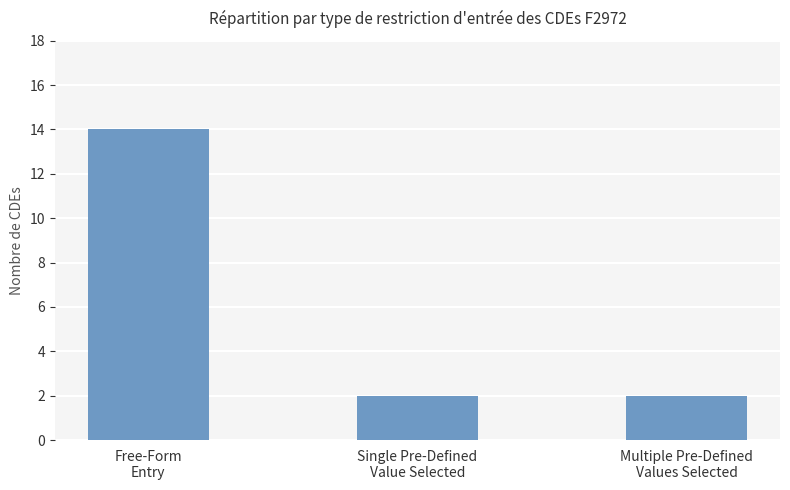

What is the label of the 1st bar from the right?

Multiple Pre-Defined
Values Selected